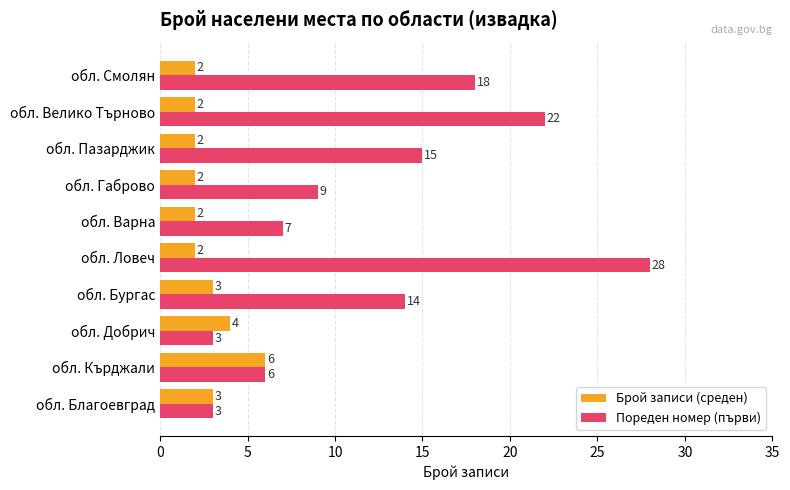

At which label is Брой записи (среден) closest to 4?

обл. Добрич